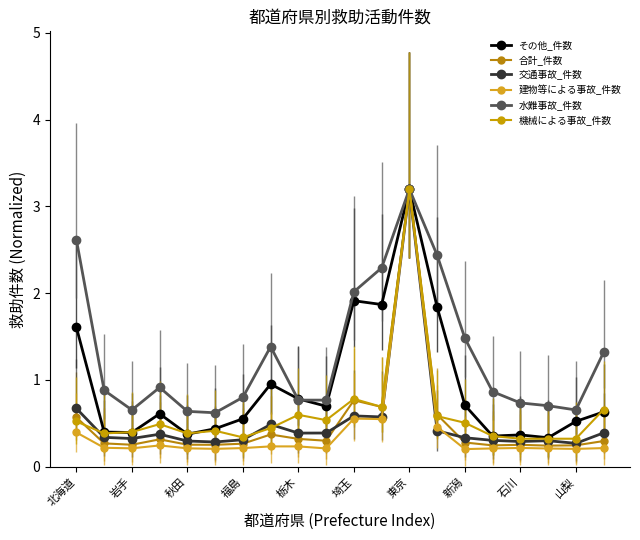

How many interior local valleys does the 機械による事故_件数 series have?

5